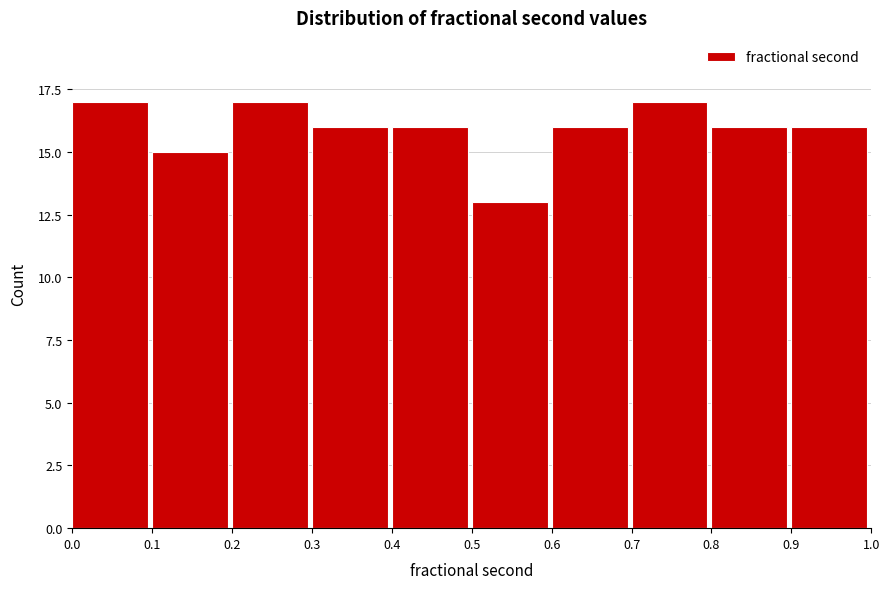

Reading left to right, transcribe this chart: for each bar, give the range it covers on the x-axis and its height. The values are not printed on the chart, so give them approximately, as read against the axis.

0.0 to 0.1: 17
0.1 to 0.2: 15
0.2 to 0.3: 17
0.3 to 0.4: 16
0.4 to 0.5: 16
0.5 to 0.6: 13
0.6 to 0.7: 16
0.7 to 0.8: 17
0.8 to 0.9: 16
0.9 to 1.0: 16